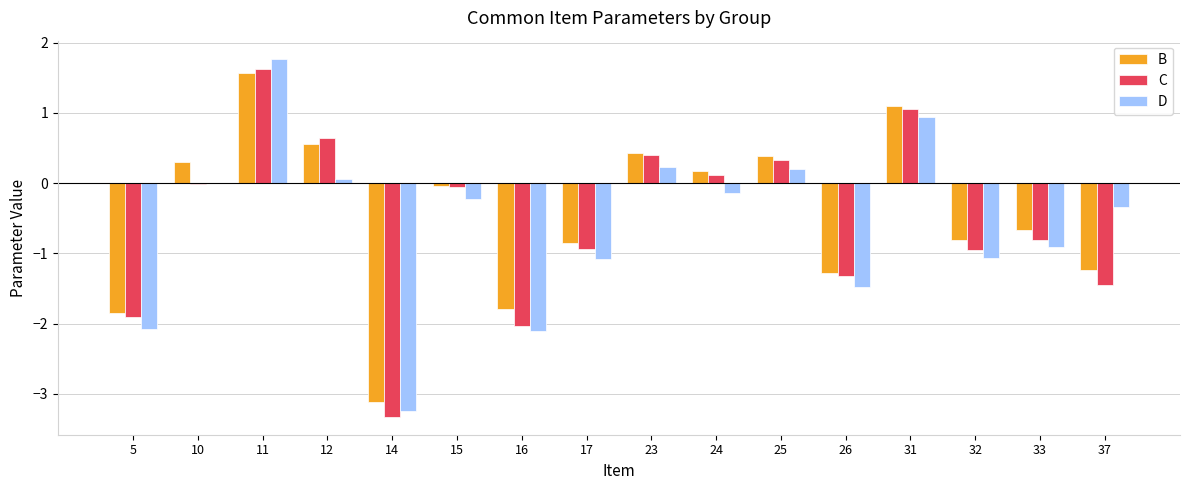

What is the sum of all C values?

-8.6